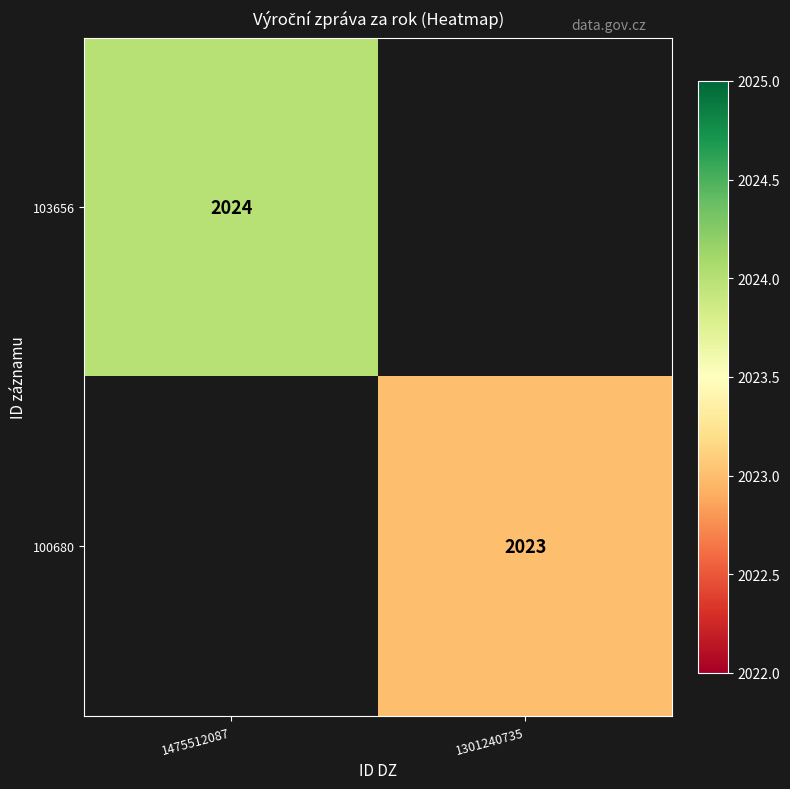

The value of 100680 at 1301240735 is 664. True or false?

False